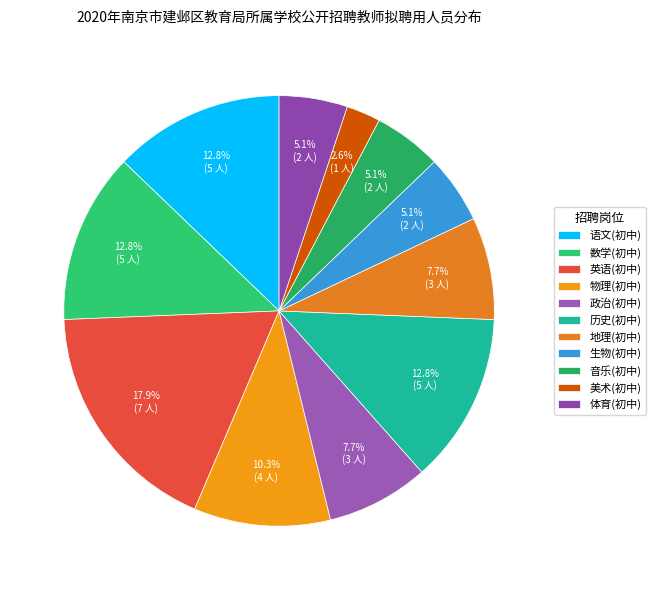

What is the largest slice in the pie chart?

英语(初中)